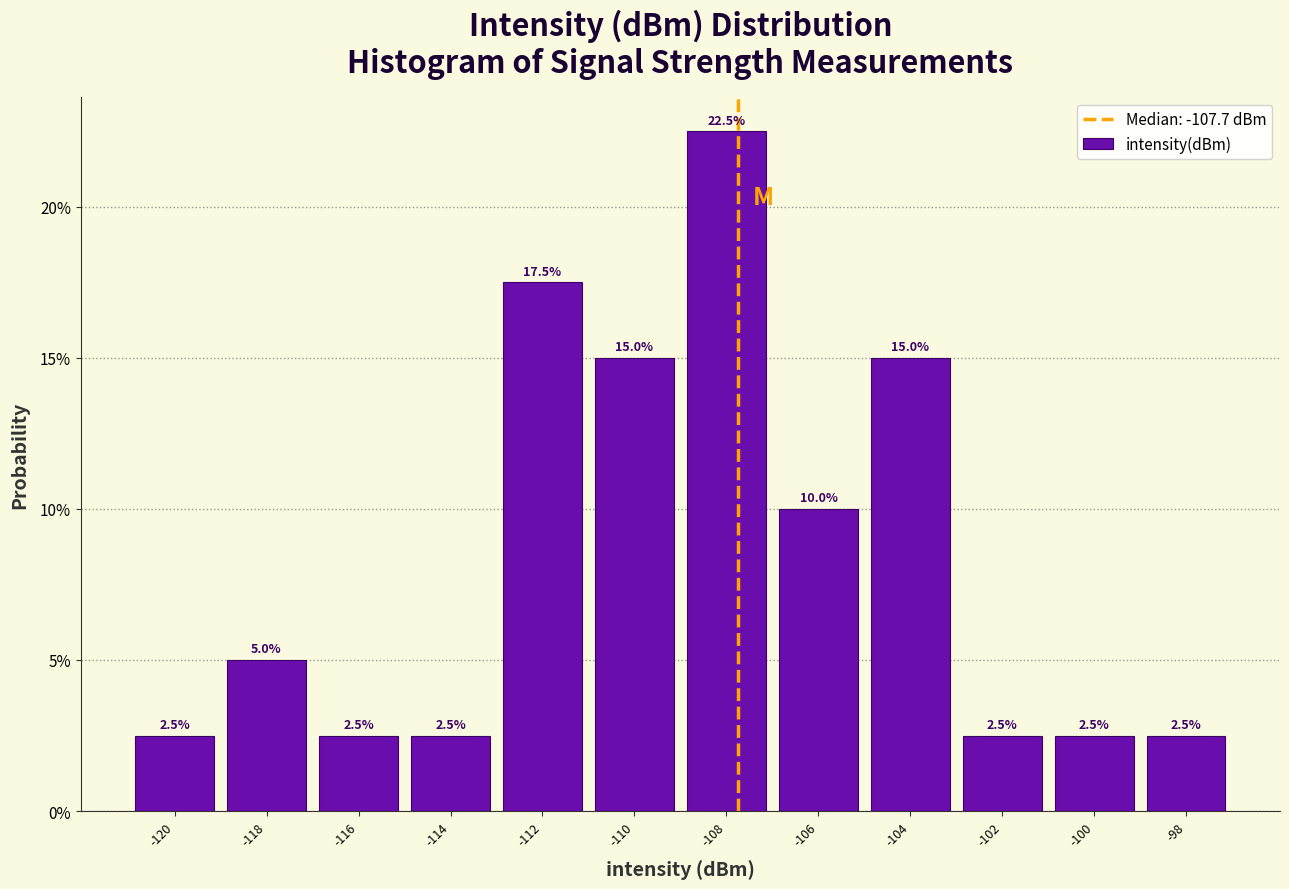

Reading left to right, list every bar in this chart as the range it spans on the x-axis followed by its height.

-121 to -119: 2.5
-119 to -117: 5.0
-117 to -115: 2.5
-115 to -113: 2.5
-113 to -111: 17.5
-111 to -109: 15.0
-109 to -107: 22.5
-107 to -105: 10.0
-105 to -103: 15.0
-103 to -101: 2.5
-101 to -99: 2.5
-99 to -97: 2.5